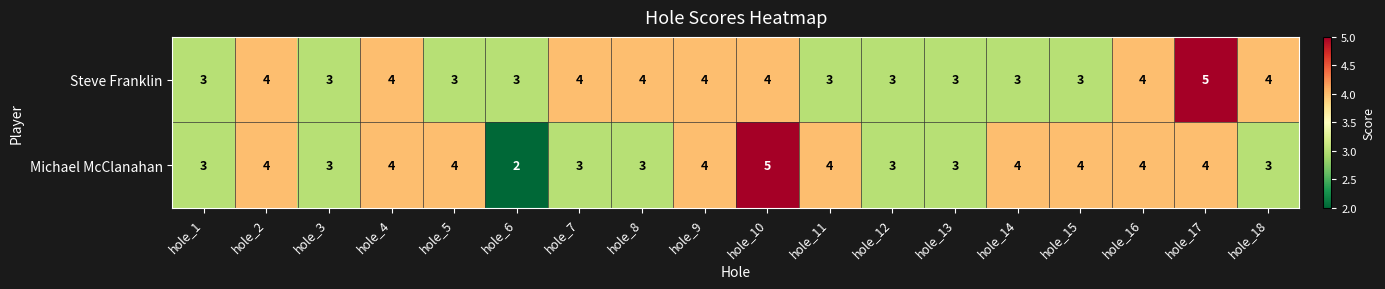

Between hole_2 and hole_18, which series saw the biggest shift?

Michael McClanahan